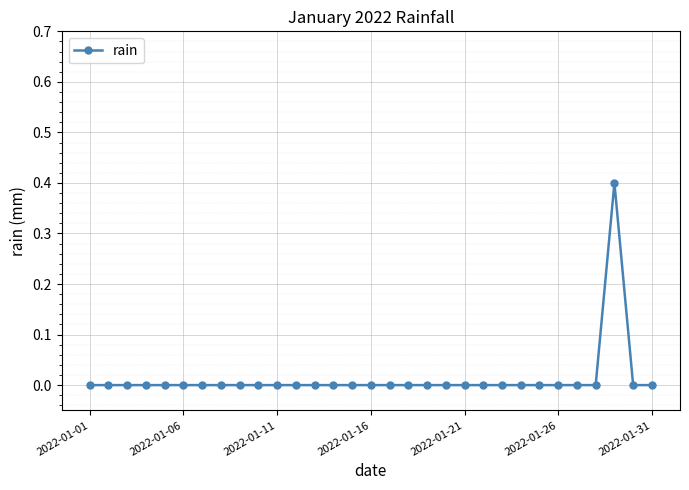

Reading left to right, extract all data points from this chart.

0.0	0.0	0.0	0.0	0.0	0.0	0.0	0.0	0.0	0.0	0.0	0.0	0.0	0.0	0.0	0.0	0.0	0.0	0.0	0.0	0.0	0.0	0.0	0.0	0.0	0.0	0.0	0.0	0.4	0.0	0.0